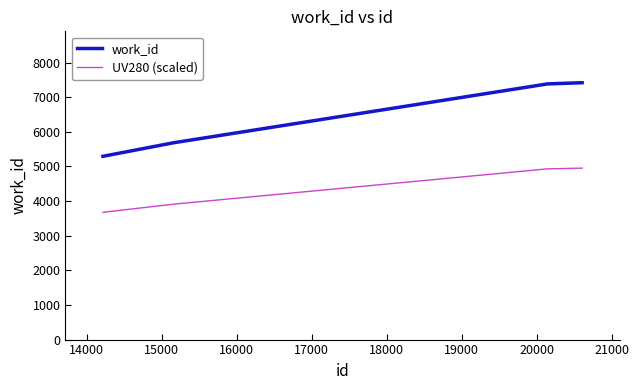

At how many categories does at least one series exceed 6427?

2